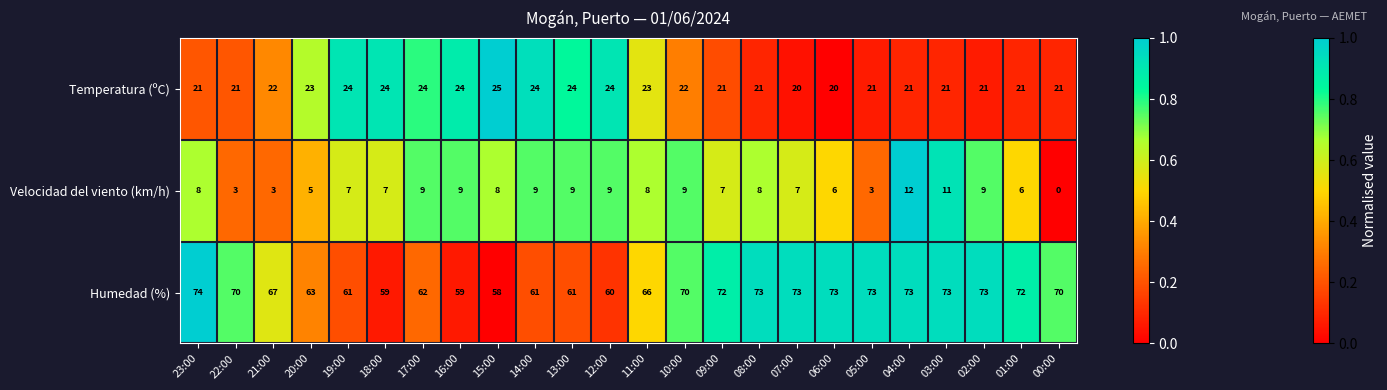

What is the difference between the Velocidad del viento (km/h) values at 12:00 and 00:00?

9